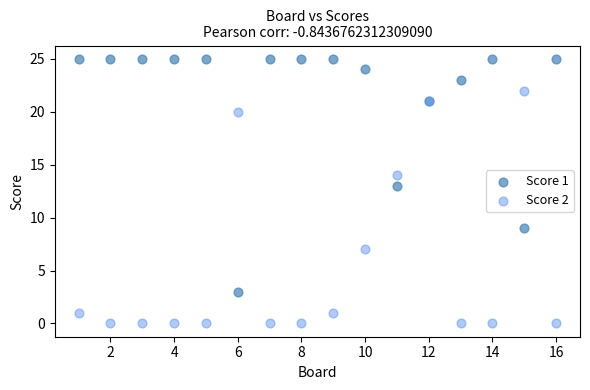

What is the X range (max minus min) for the scatter plot?

15